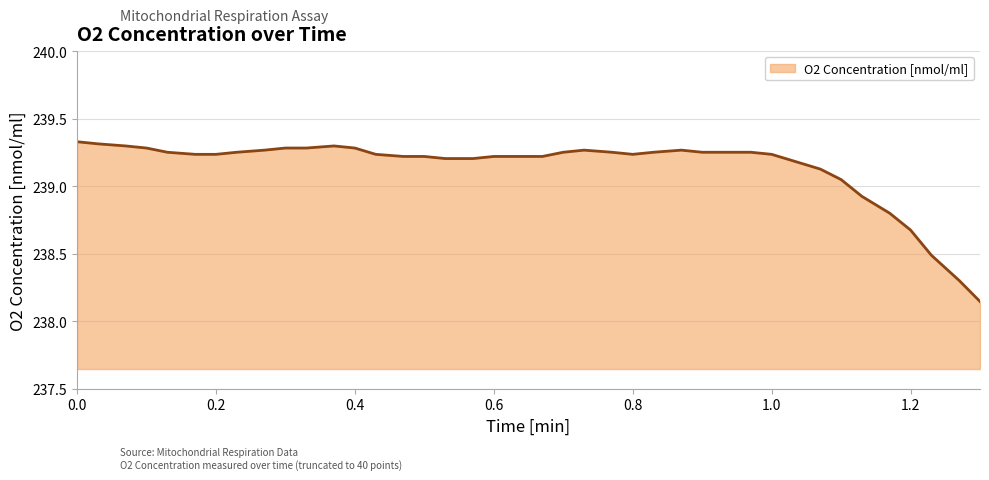

What is the difference between the maximum and minimum values?

1.2